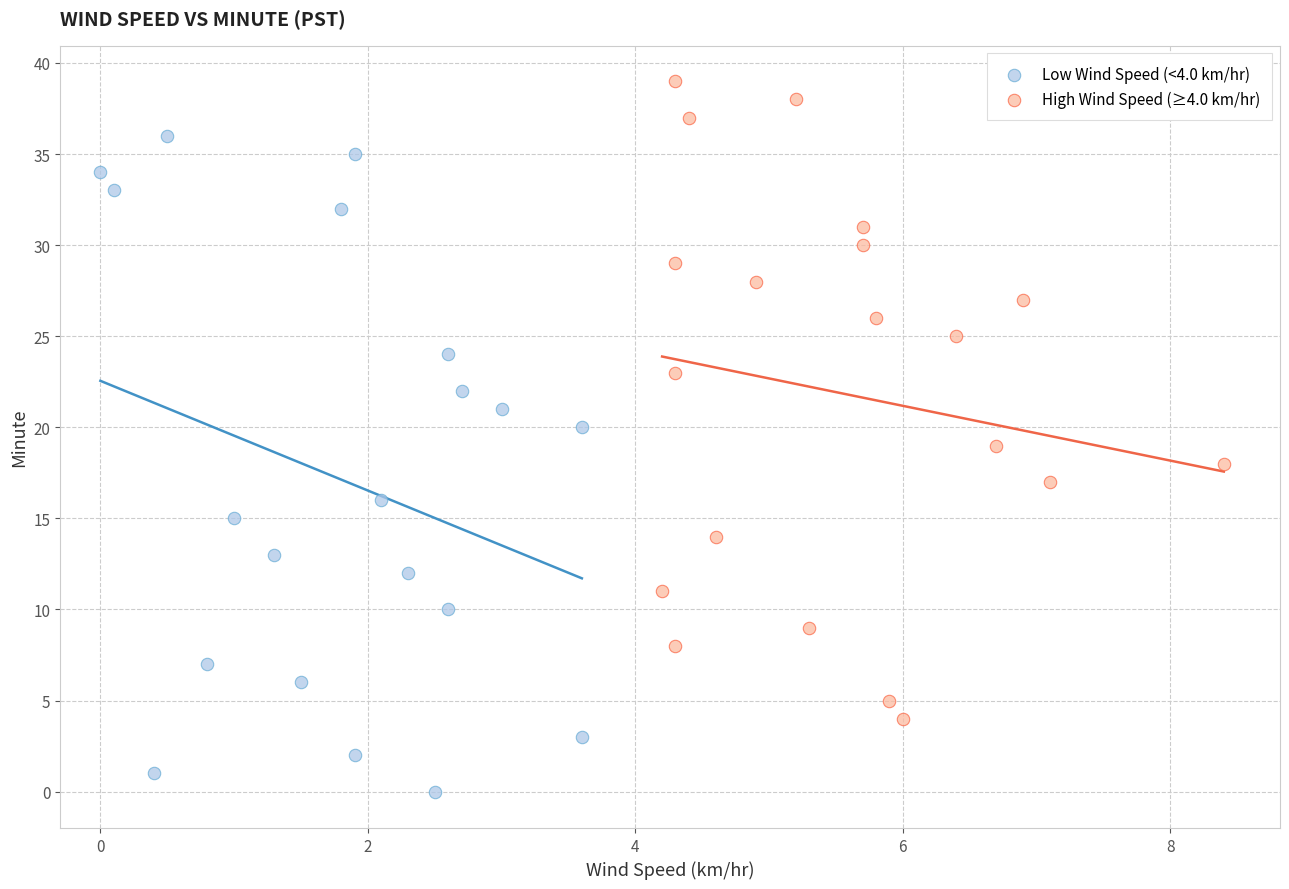

Which series reaches the maximum Y coordinate?

High Wind Speed (≥4.0 km/hr)